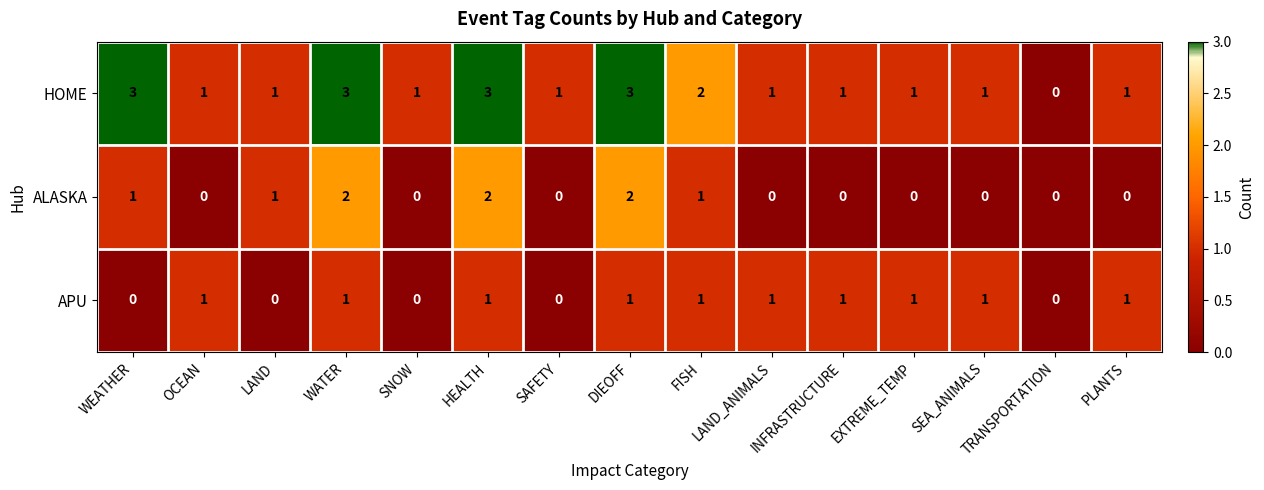

What is the maximum value shown in the chart?

3